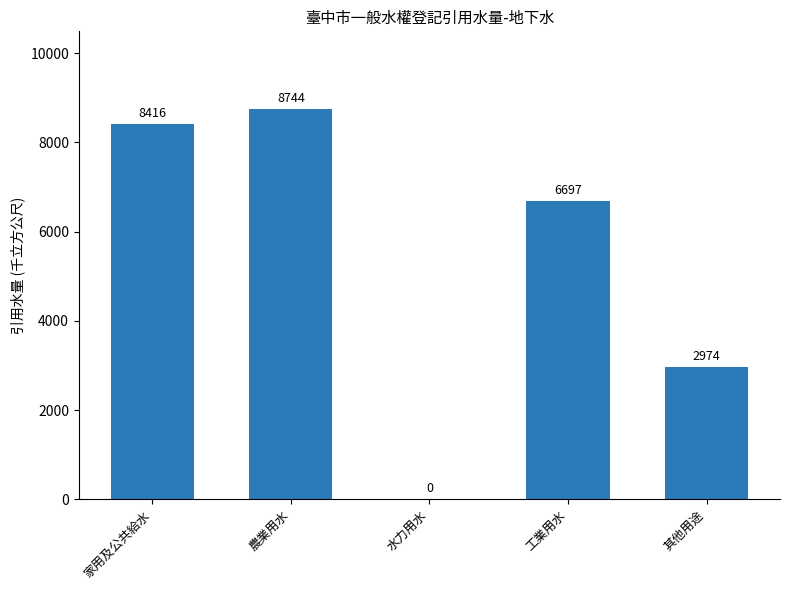

True or false: the data shows 8744 at 農業用水.

True